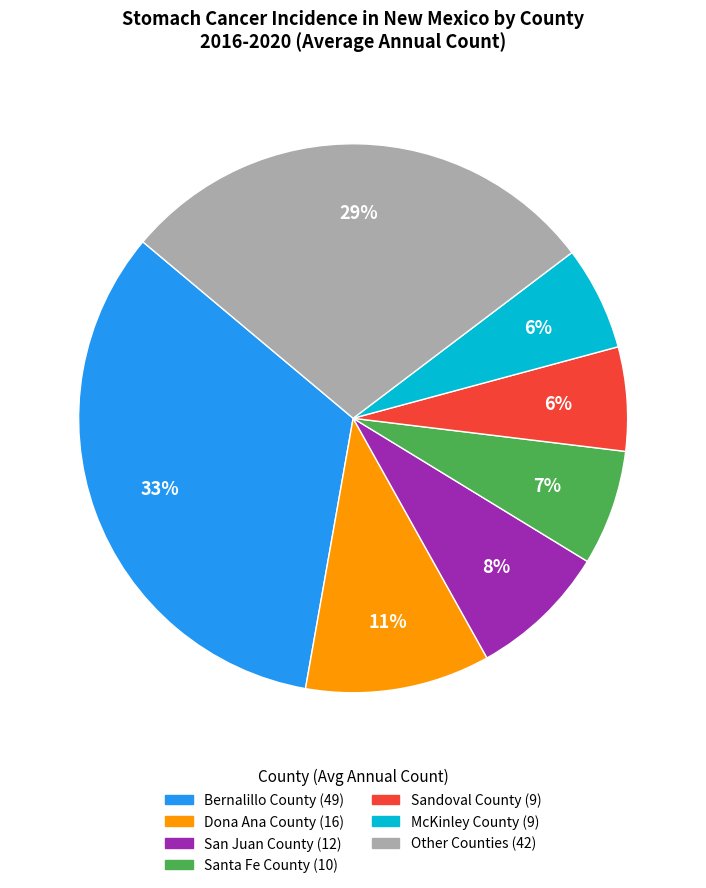

To the nearest percent, what is the difference between the largest and smallest slice percentages?

27%